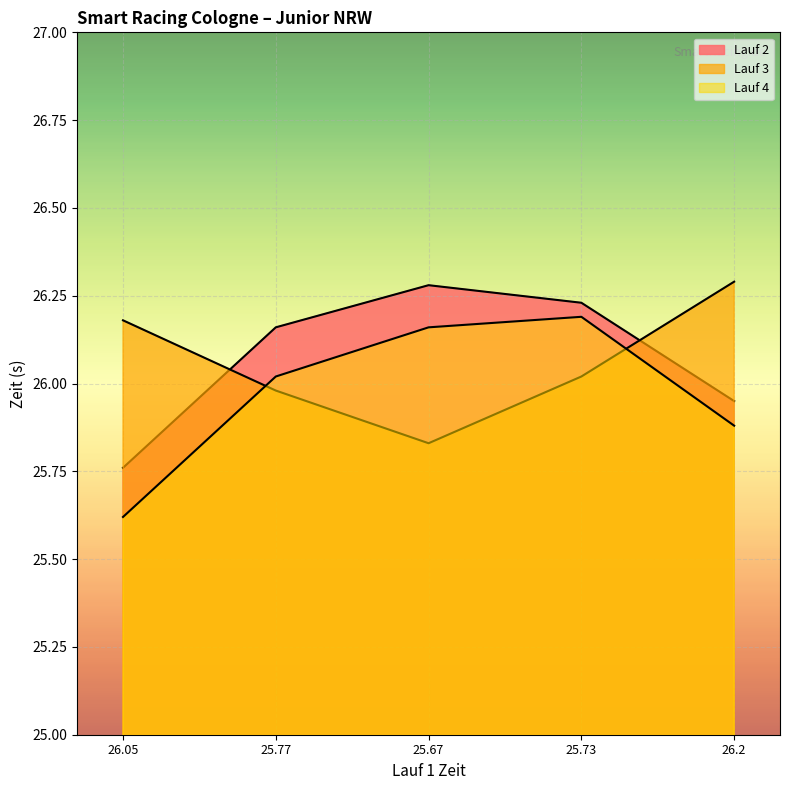

Which series has the largest total across all categories?

Lauf 2